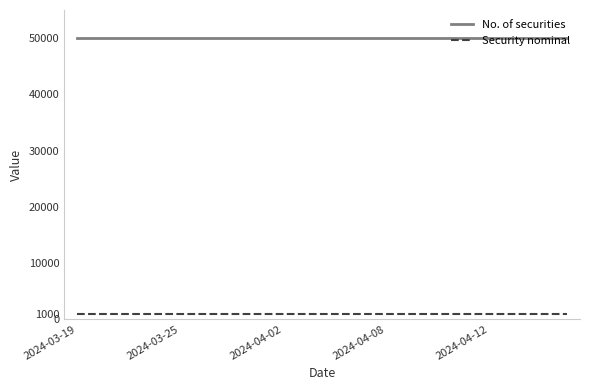

Rank the series by their maximum value, from highest to lowest.

No. of securities, Security nominal